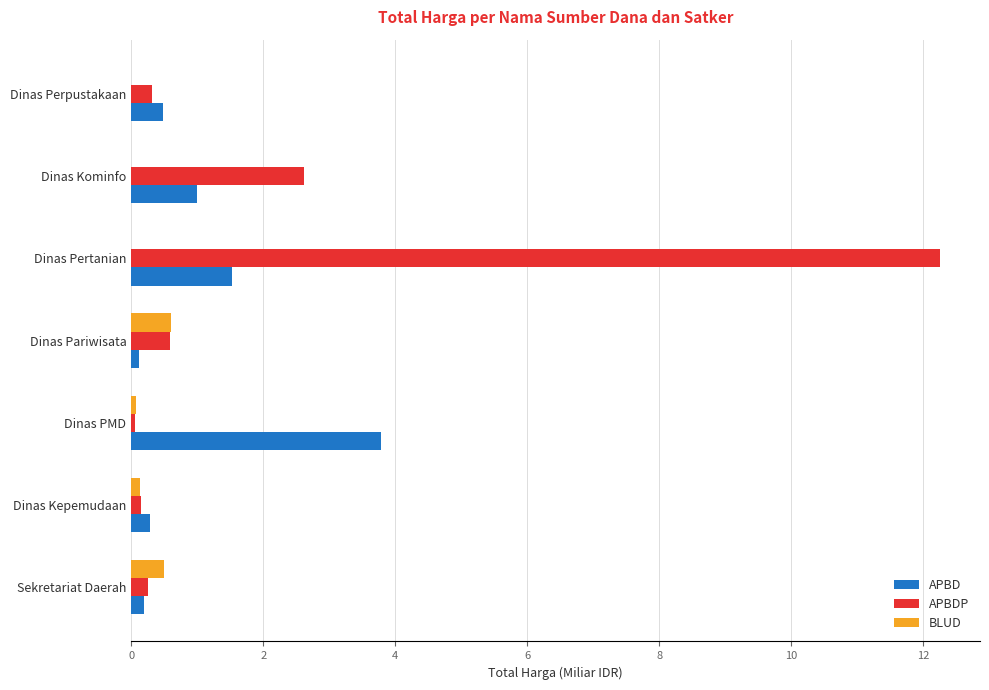

Between Dinas PMD and Dinas Pariwisata, which series saw the biggest shift?

APBD